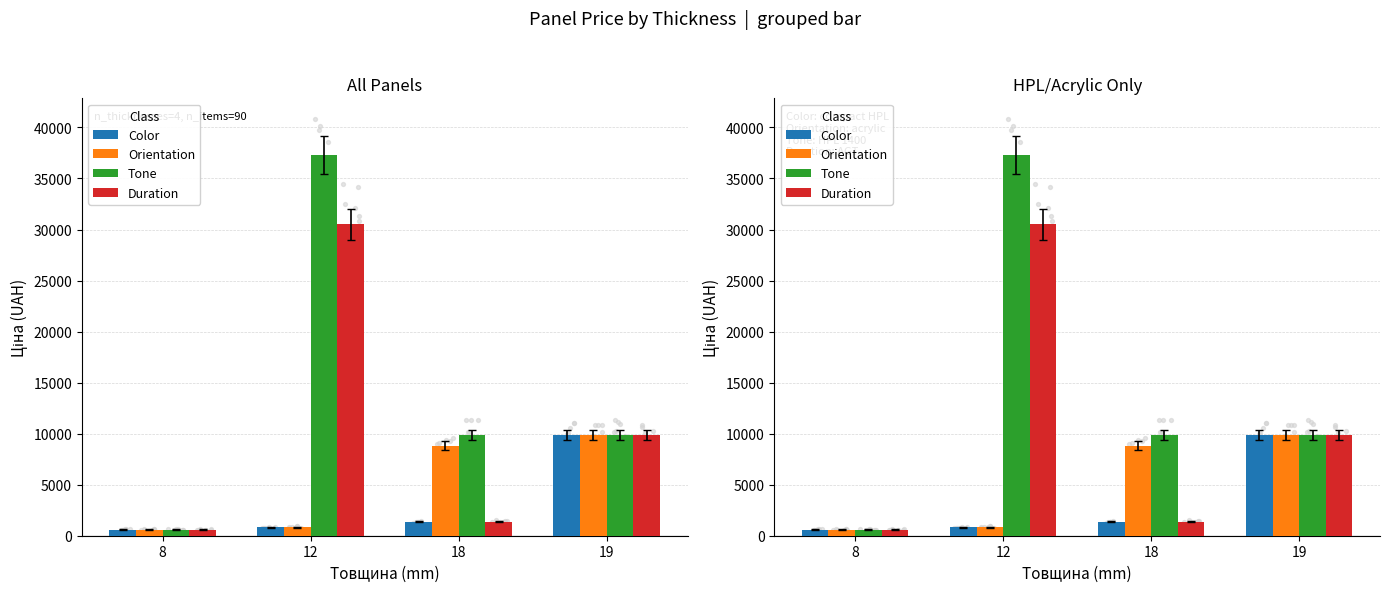

At which category is the sum across all series the highest?

12